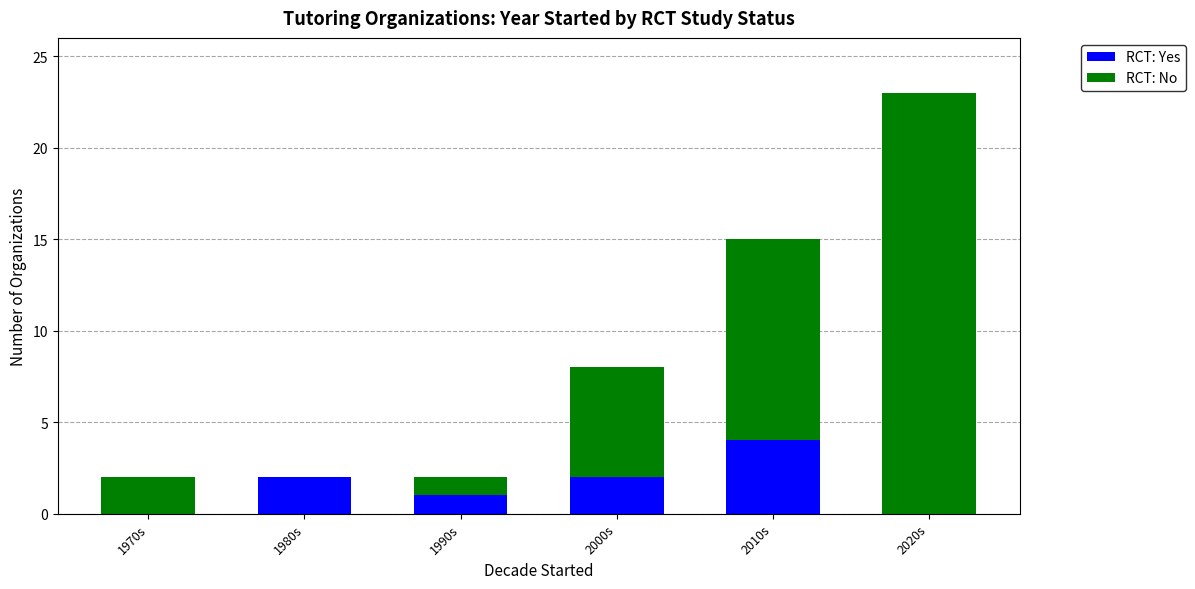

True or false: RCT: Yes has a value of 0 at 2020s.

True